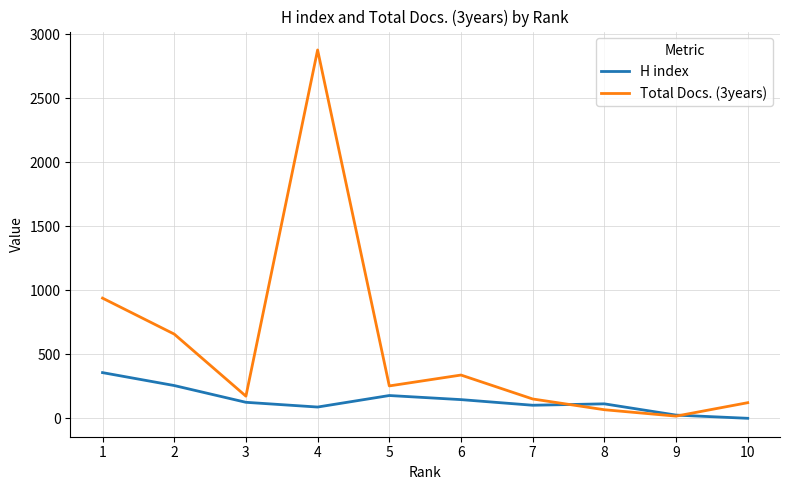

Does the chart display data point markers on the line(s)?

No